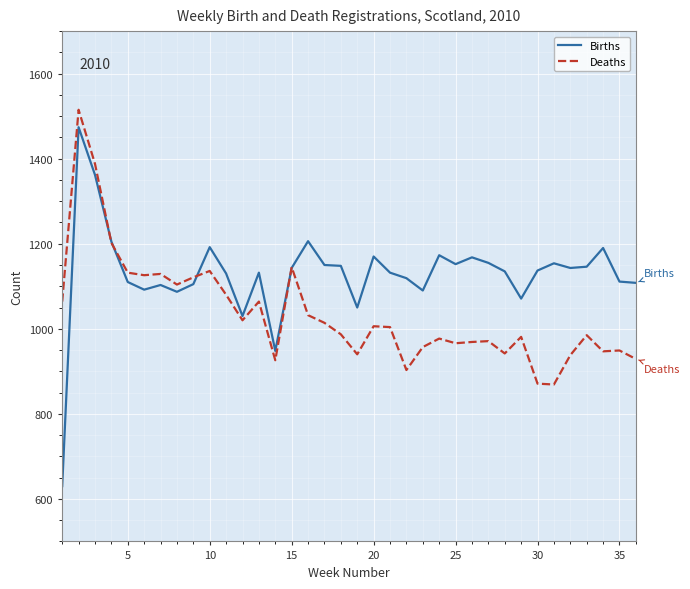

Does the chart display data point markers on the line(s)?

No